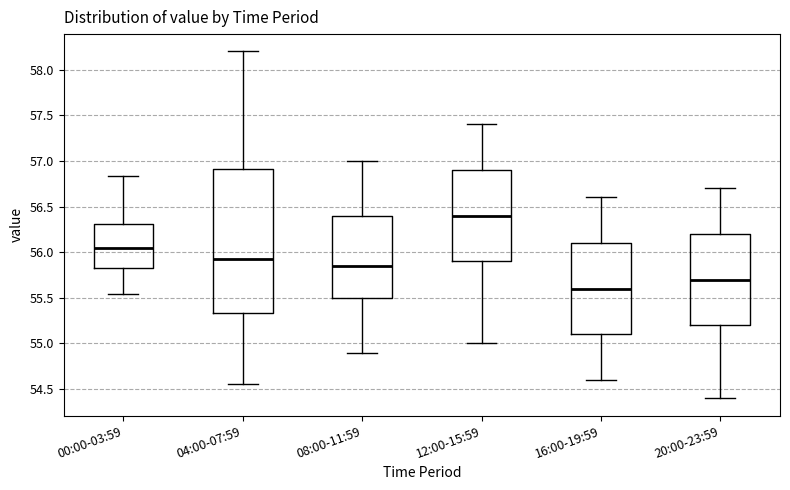

Reading left to right, read every box against the y-axis: the position of its median line, the range the box covers, and the ends of its whiskers. The values are not printed on the chart, so give them approximately, as read against the axis.

00:00-03:59: median 56.05, box 55.85 to 56.30, whiskers 55.55 to 56.85
04:00-07:59: median 55.95, box 55.35 to 56.90, whiskers 54.55 to 58.20
08:00-11:59: median 55.85, box 55.50 to 56.40, whiskers 54.90 to 57.00
12:00-15:59: median 56.40, box 55.90 to 56.90, whiskers 55.00 to 57.40
16:00-19:59: median 55.60, box 55.10 to 56.10, whiskers 54.60 to 56.60
20:00-23:59: median 55.70, box 55.20 to 56.20, whiskers 54.40 to 56.70